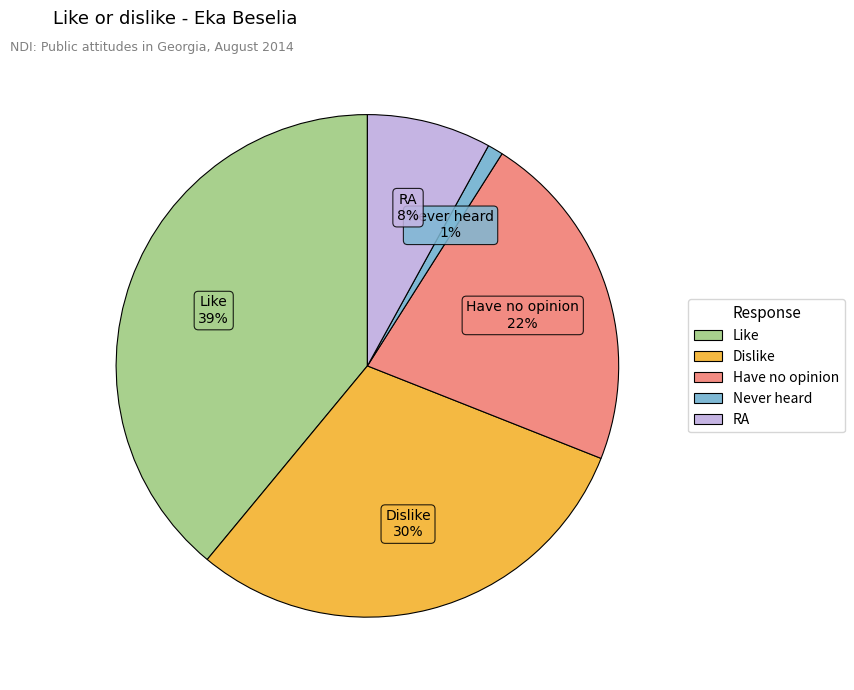

Which slice is the smallest?

Never heard